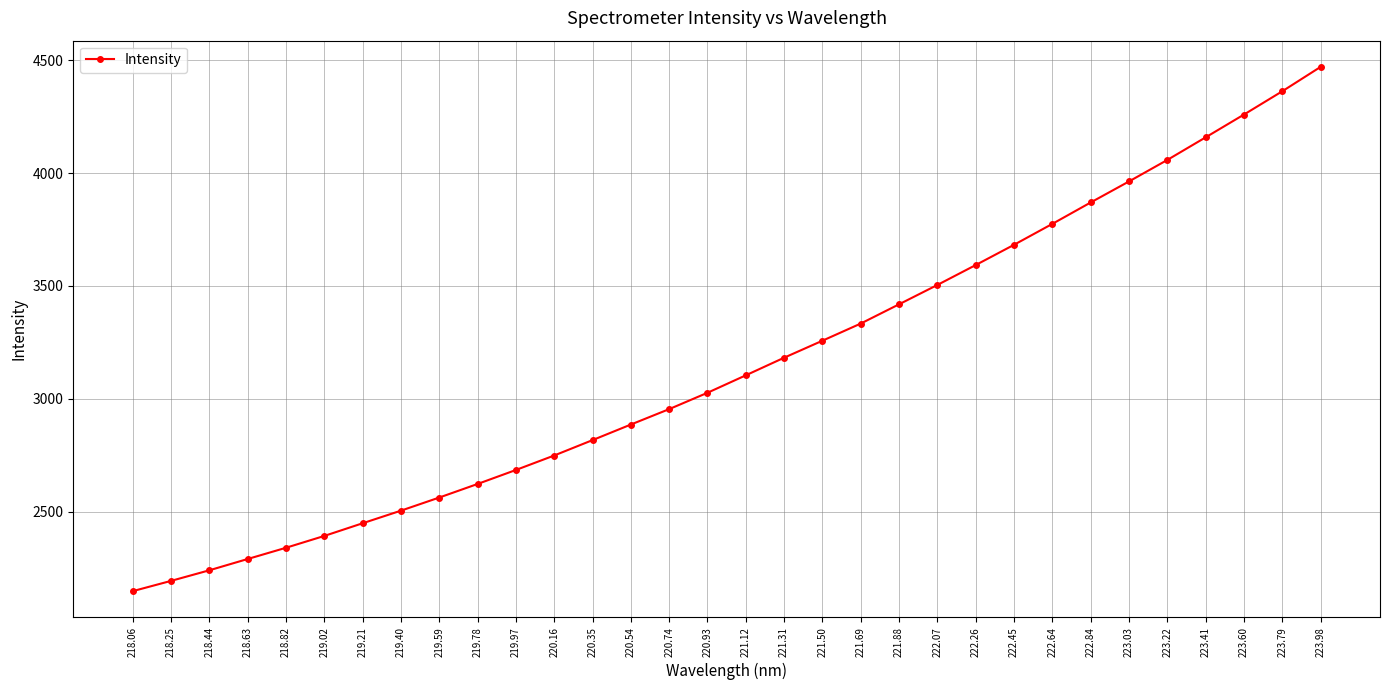

Approximately how many times larger is the value at 218.25 compared to 223.79?

0.5